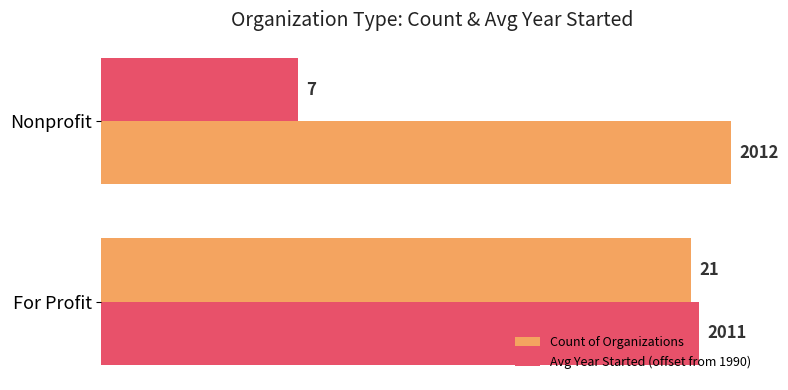

Count the number of categories in the chart.

2